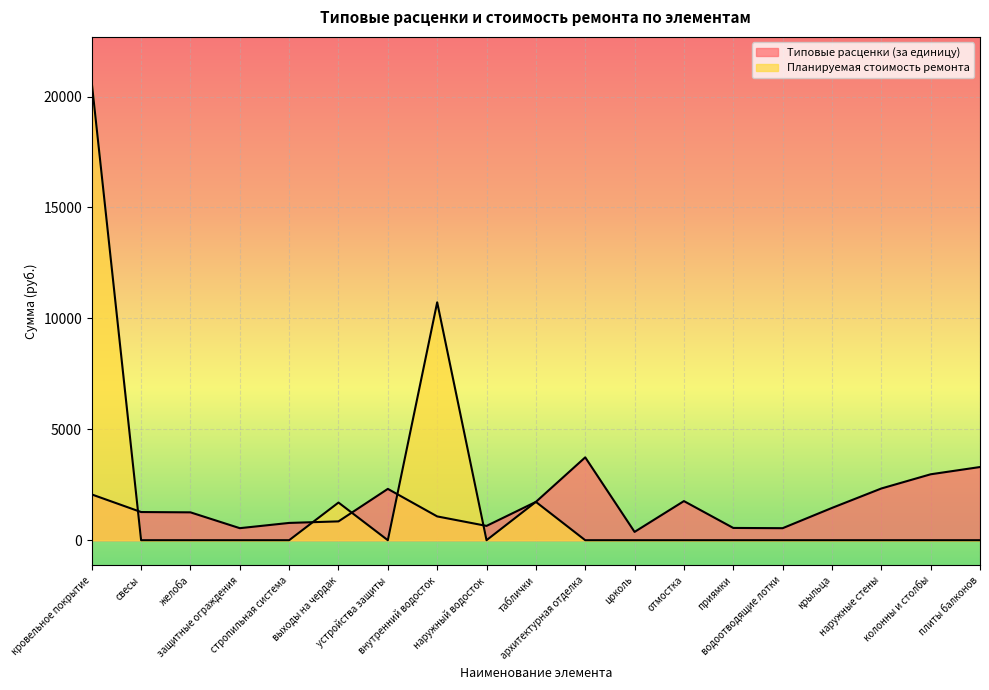

What is the difference between the highest and lowest values at наружные стены?

2331.0